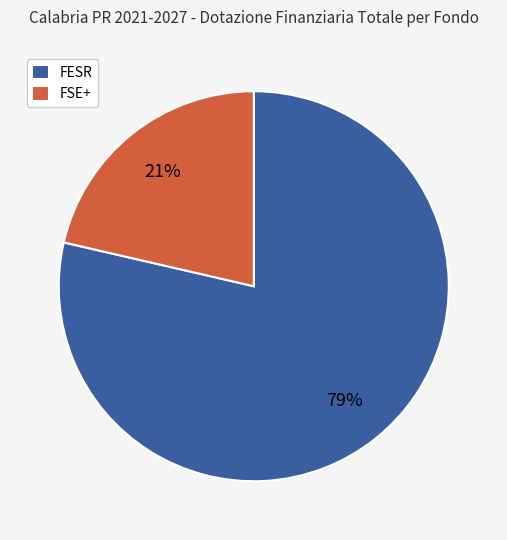

Which has a higher value, FESR or FSE+?

FESR